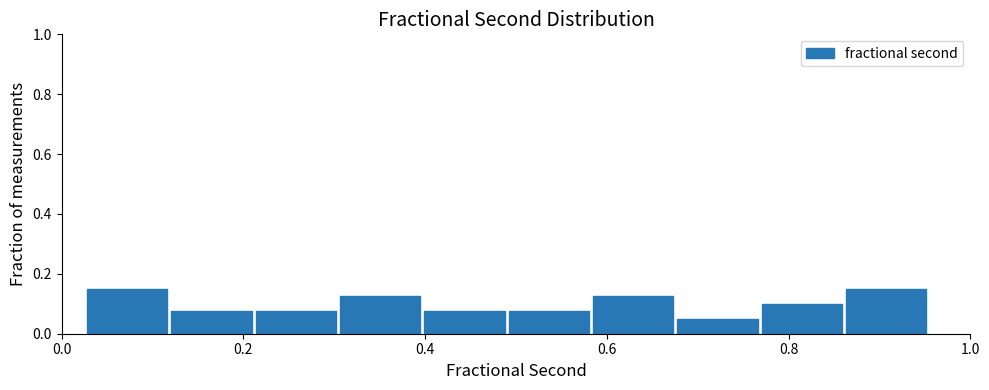

What is the height of the bar covering 0.48 to 0.58 on the x-axis? Neither the bar edges nor the heights are printed on the chart, so give them approximately, as read against the axes.

0.08